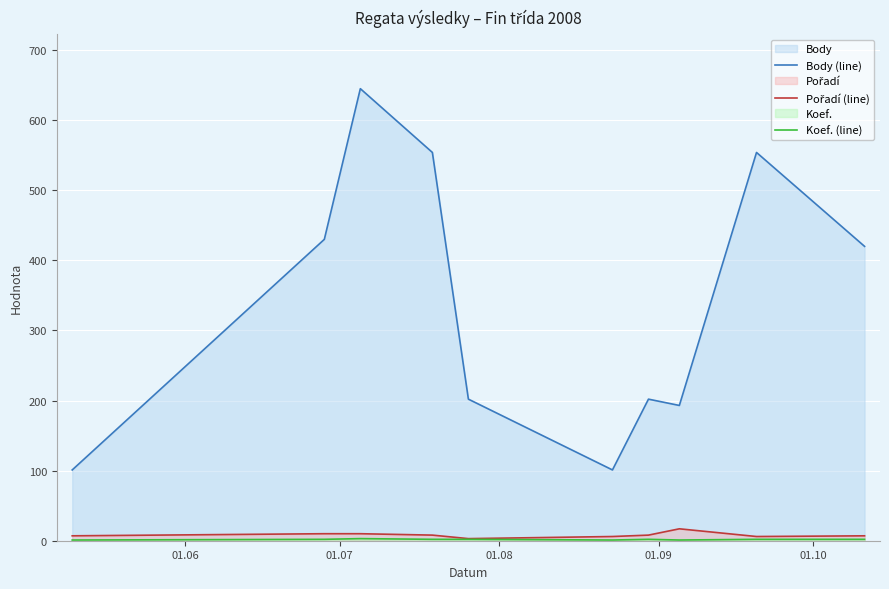

Which series has the largest range (max minus min)?

Body (line)